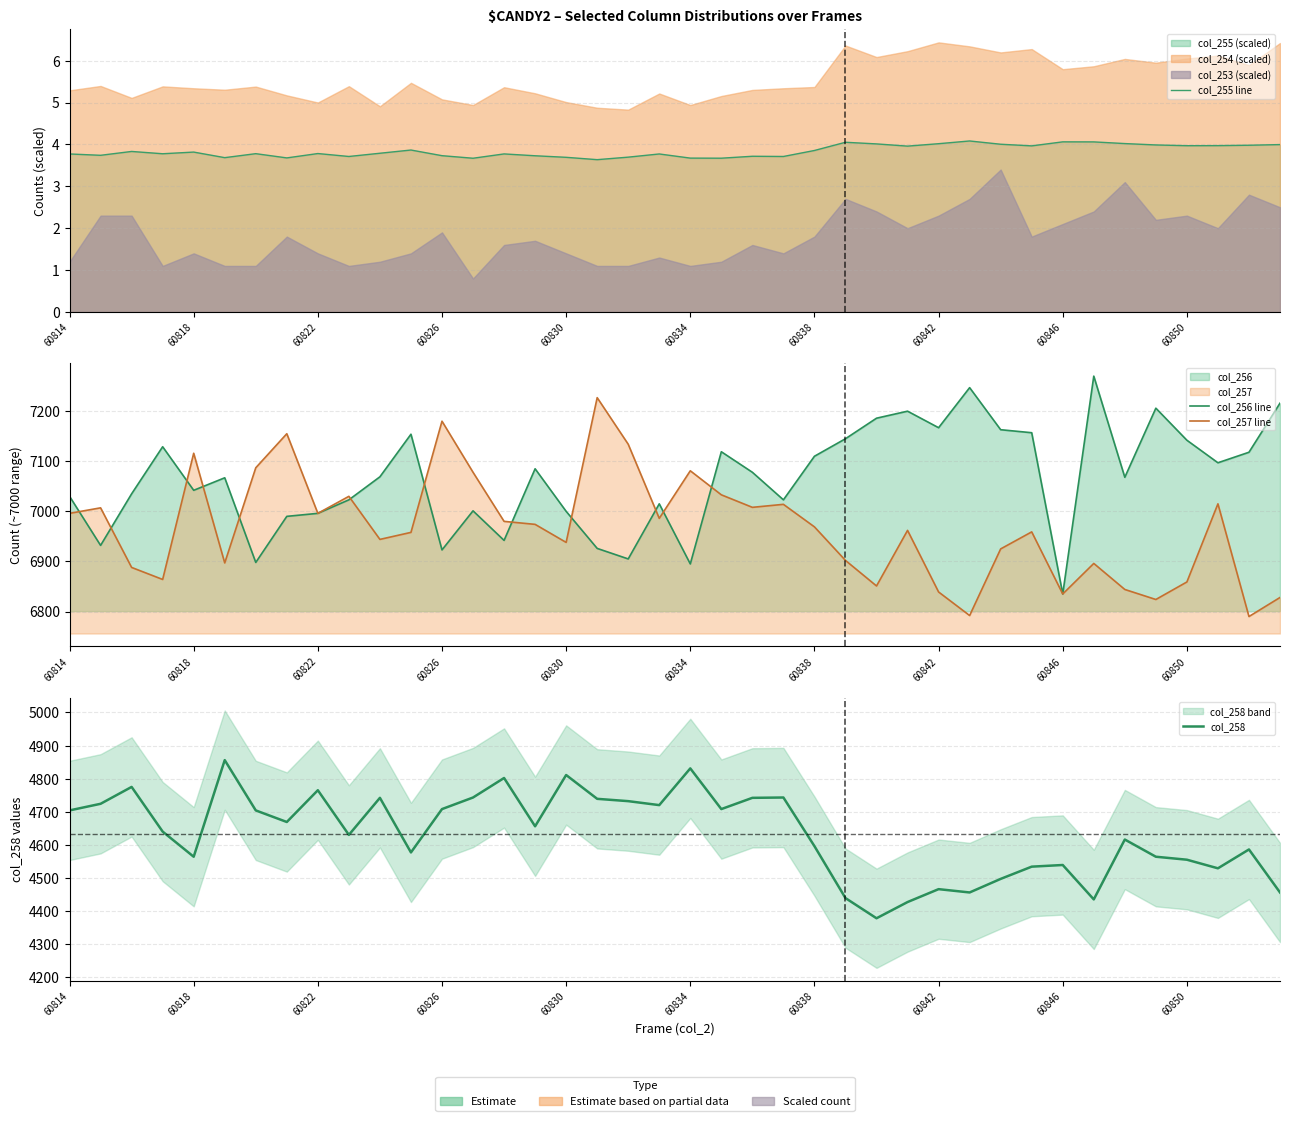

What is the difference between the maximum and minimum values in the col_256 line series?

435.0